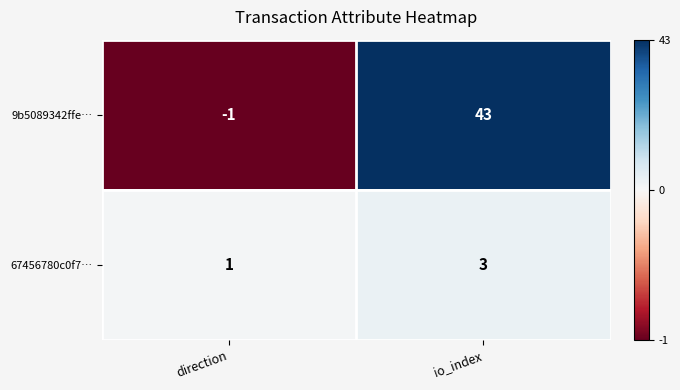

Between direction and io_index, which series saw the biggest shift?

9b5089342ffe…